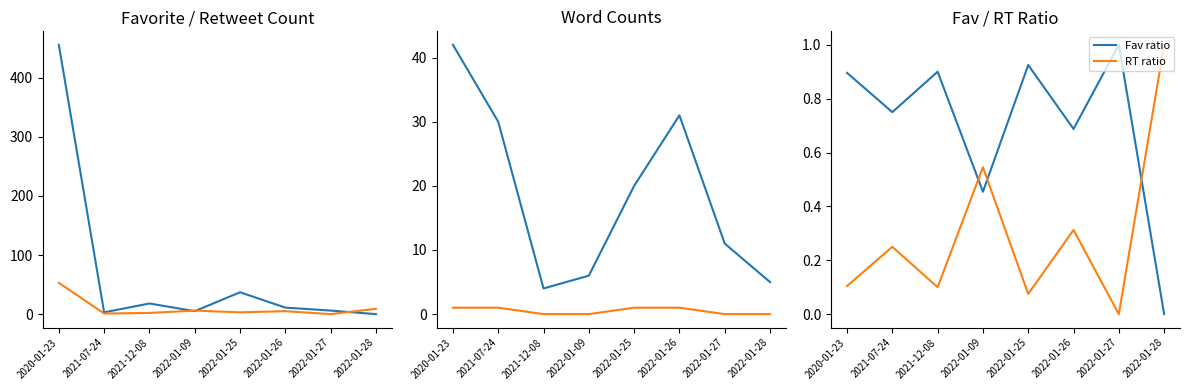

What value does the Non-cat Words series have at 2022-01-25?

20.0